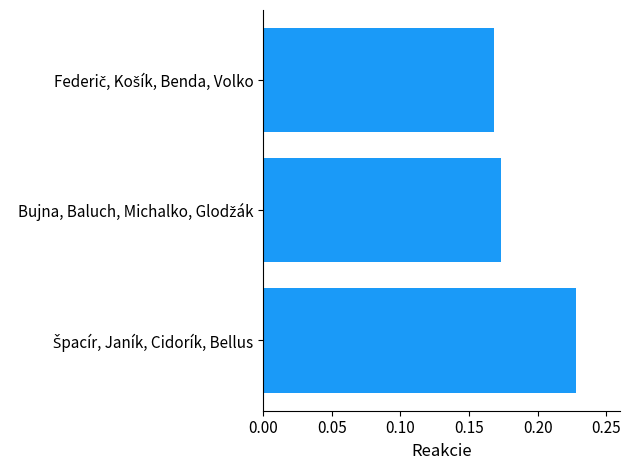

What is the sum of all values?

0.6